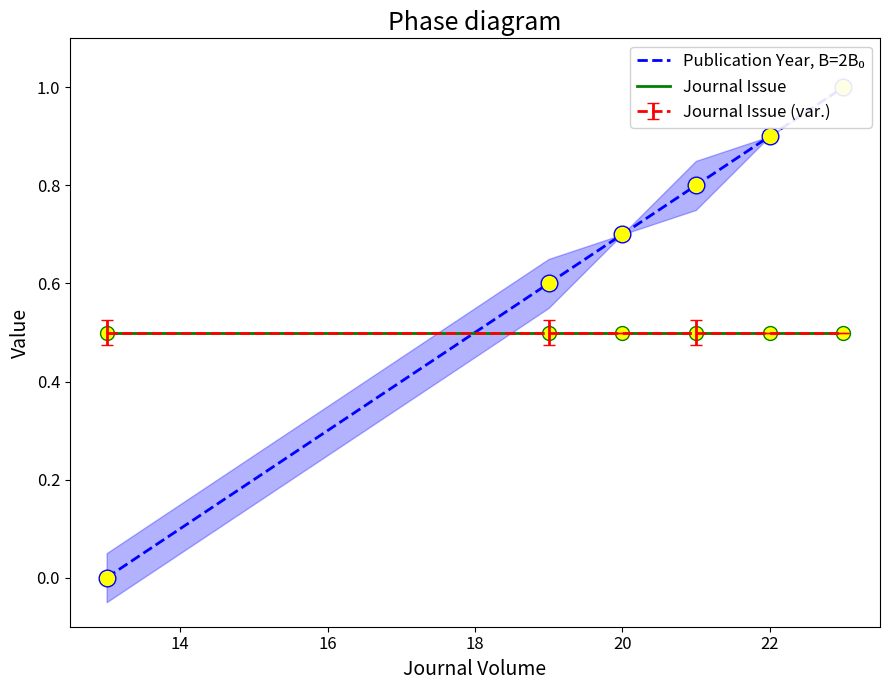

Count the number of categories in the chart.

6